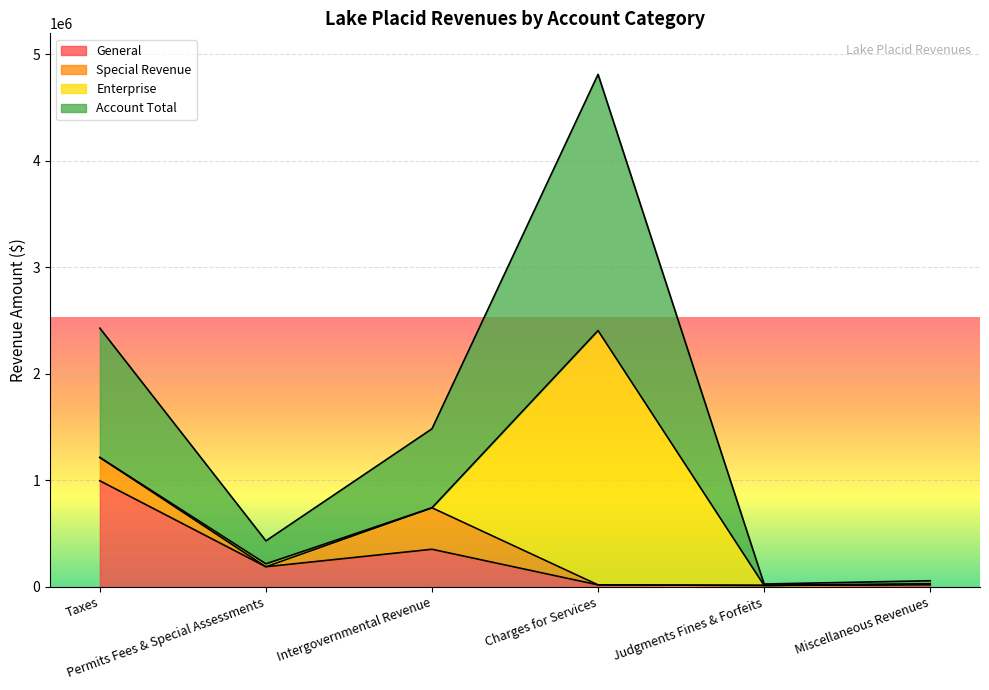

True or false: General and Account Total intersect in this chart.

False